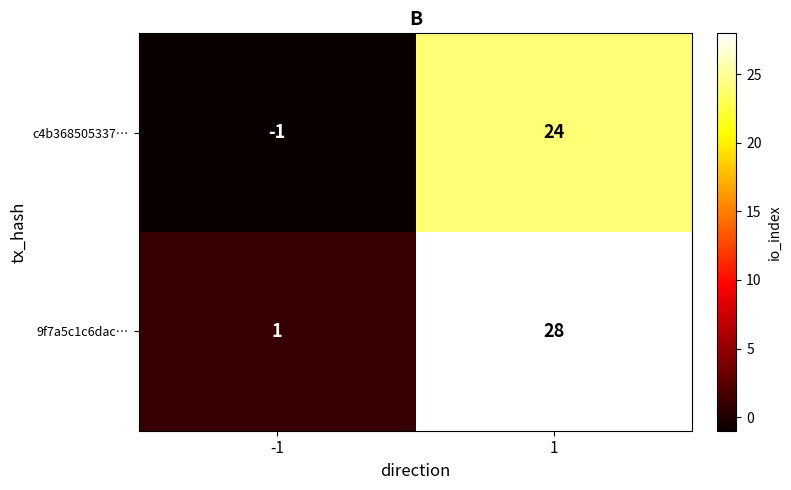

Reading left to right, transcribe all the data shown in this chart.

c4b368505337…: -1	24
9f7a5c1c6dac…: 1	28